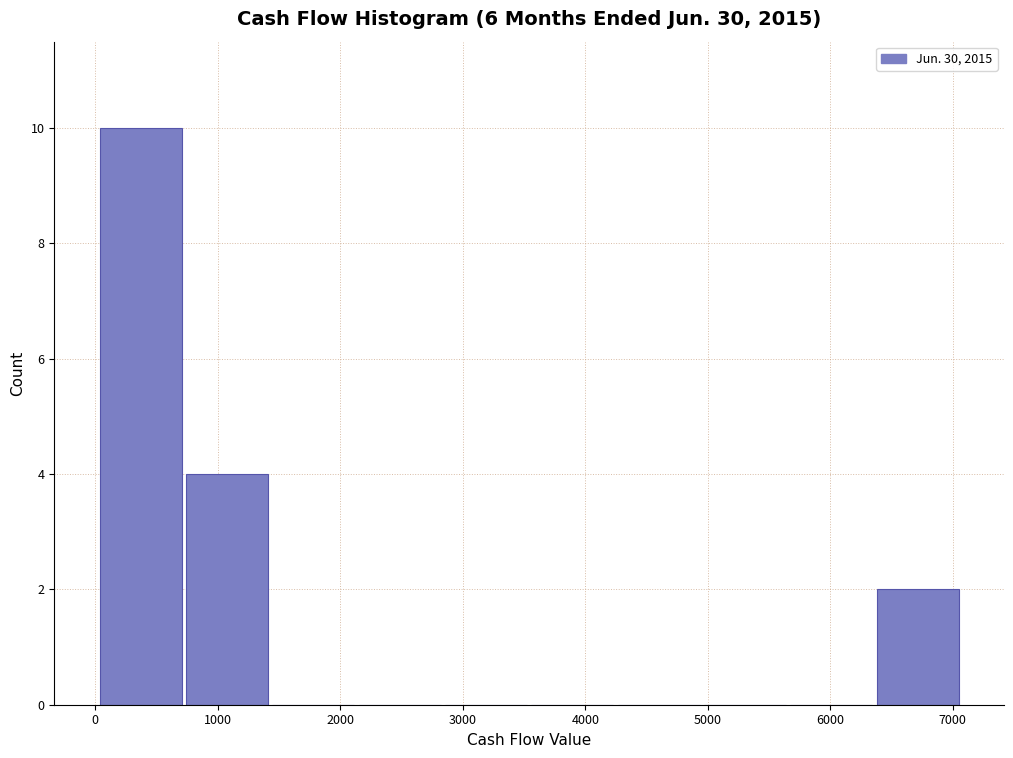

Reading left to right, list every bar in this chart as the range it spans on the x-axis followed by its height. Neither the bar edges nor the heights are printed on the chart, so give them approximately, as read against the axes.

0 to 700: 10
700 to 1400: 4
1400 to 2100: 0
2100 to 2800: 0
2800 to 3500: 0
3500 to 4200: 0
4200 to 5000: 0
5000 to 5700: 0
5700 to 6400: 0
6400 to 7100: 2